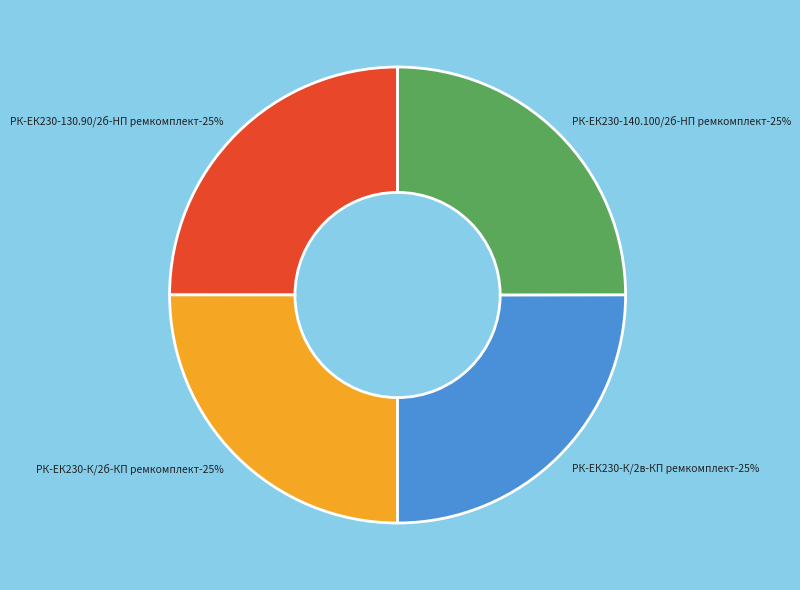

Is it true that РК-ЕК230-К/2б-КП ремкомплект is 25% of the pie?

True